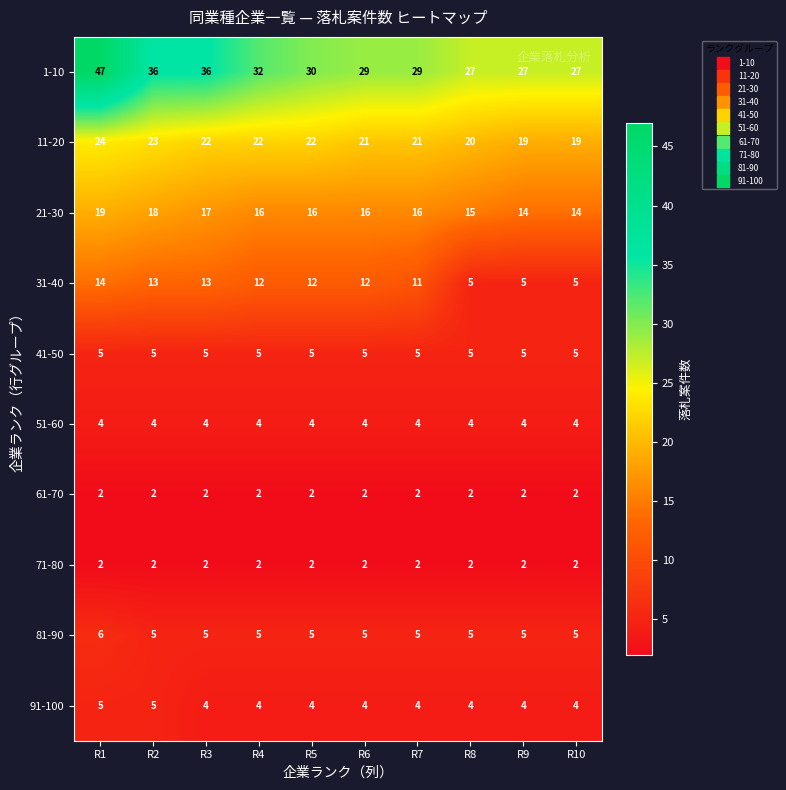

Is it true that 81-90 equals 8 at R7?

False